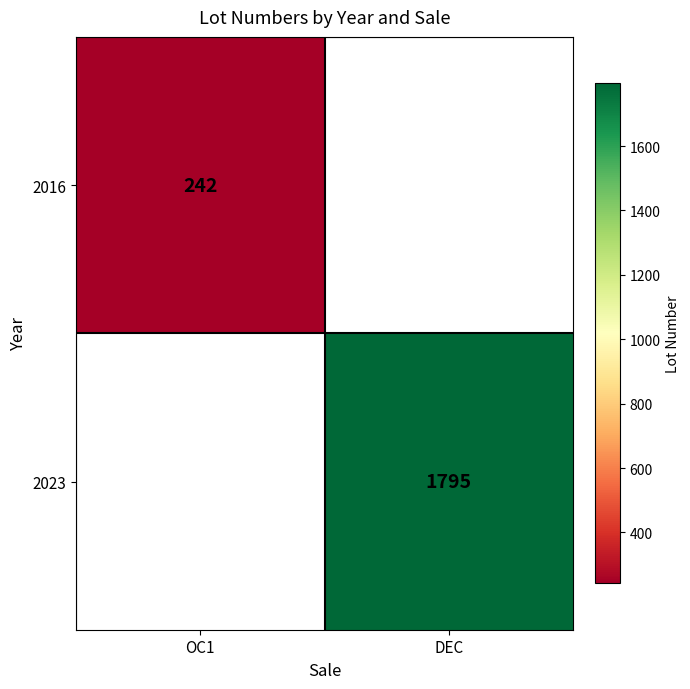

The 2023 series shows 1795 at DEC. True or false?

True